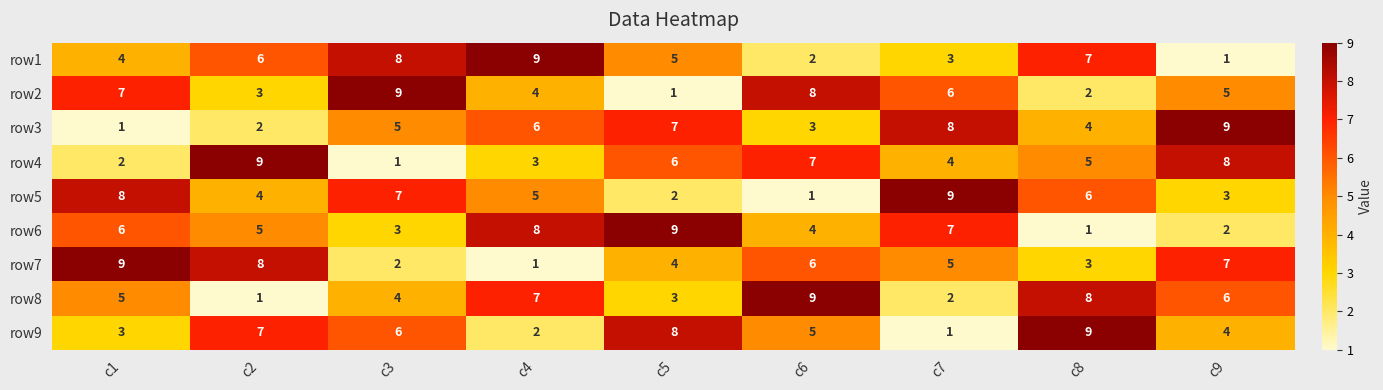

What is the average value of the row2 series?

5